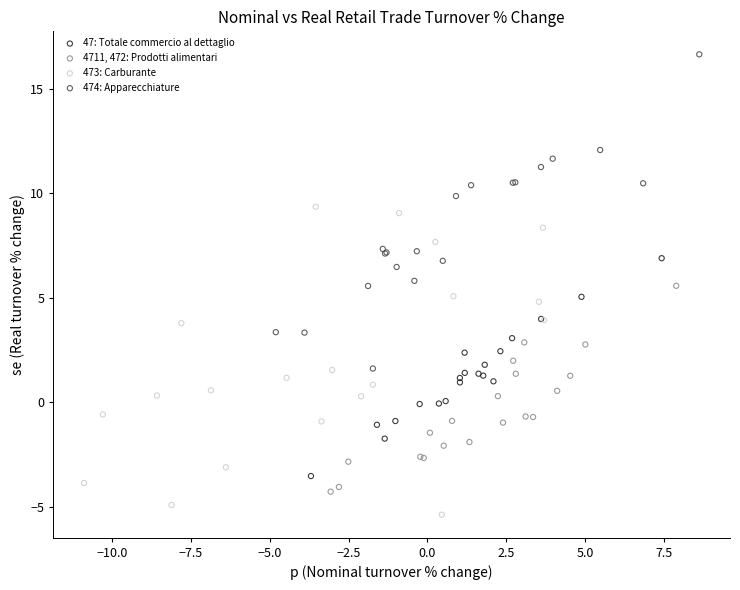

Which series contains the lowest Y value?

473: Carburante